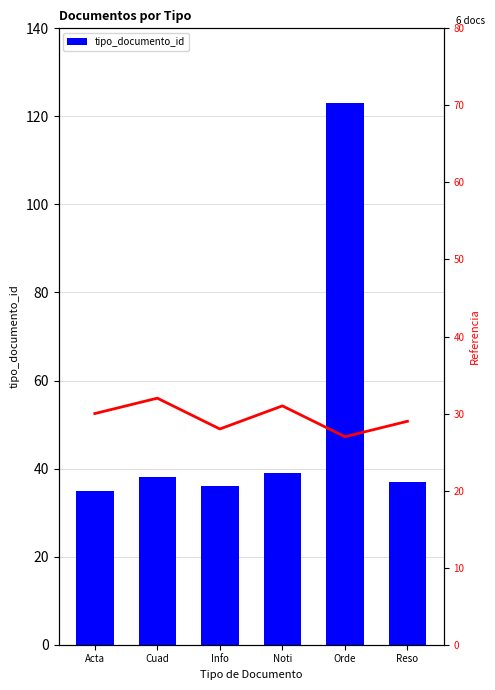

The value of tipo_documento_id at Acta is 35. True or false?

True